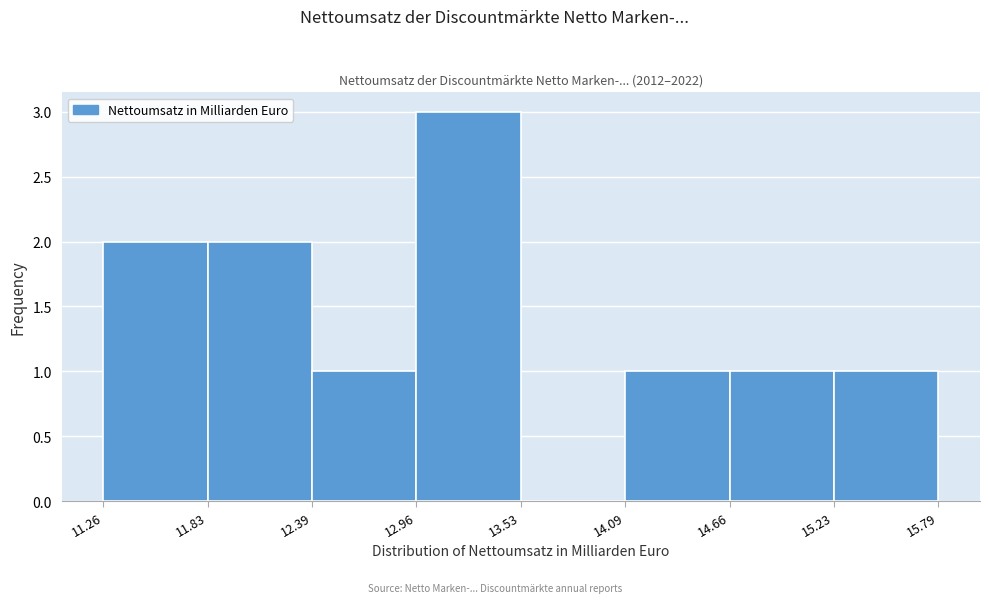

How tall is the bar that spans 12.96 to 13.53 on the x-axis? The values are not printed on the chart, so give them approximately, as read against the axis.

3